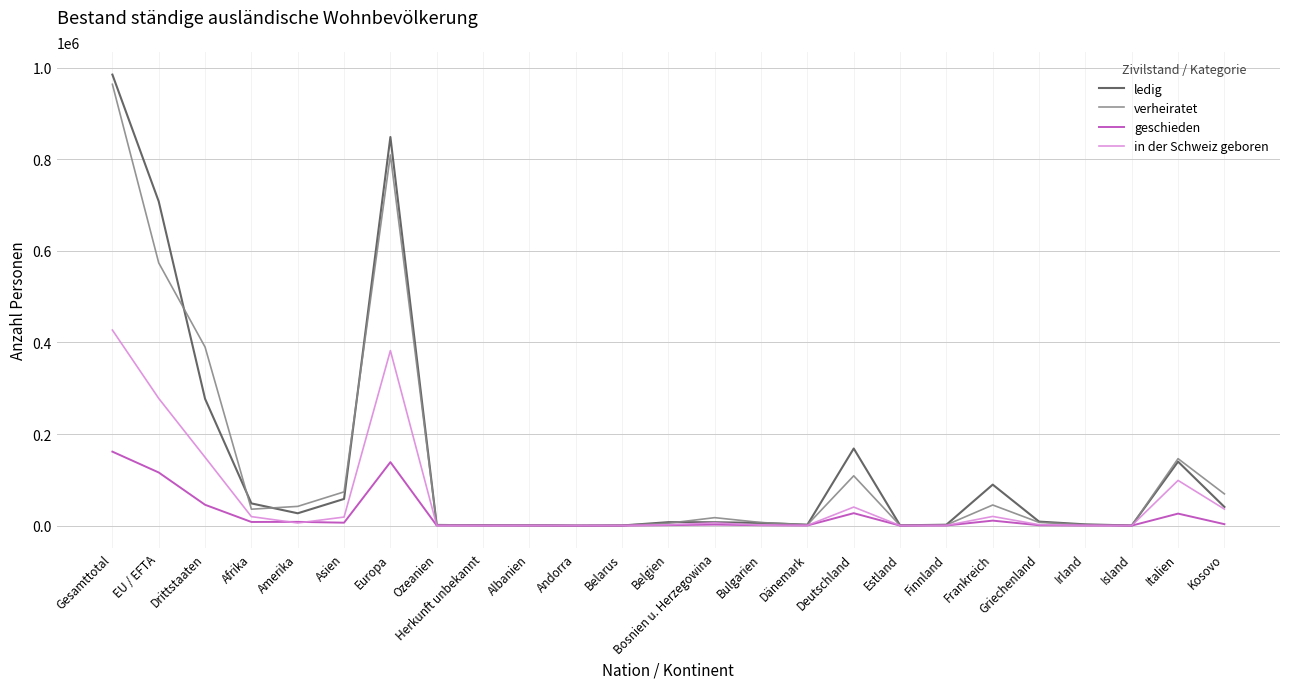

At which category is the sum across all series the highest?

Gesamttotal